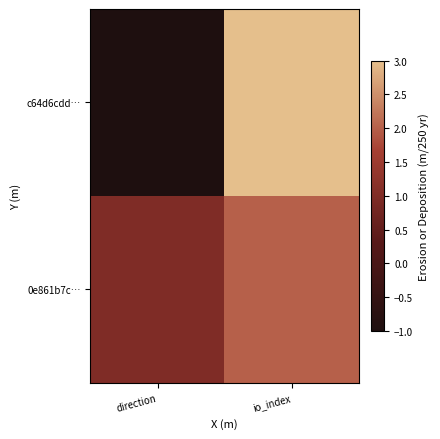

At how many categories does at least one series exceed 1?

1